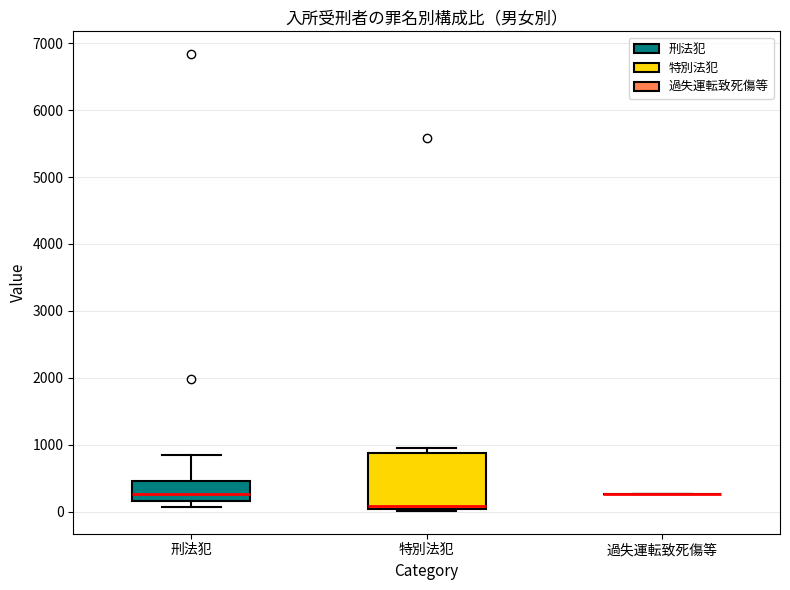

Comparing the boxes themselves (not the whiskers), which one is the tallest?

特別法犯